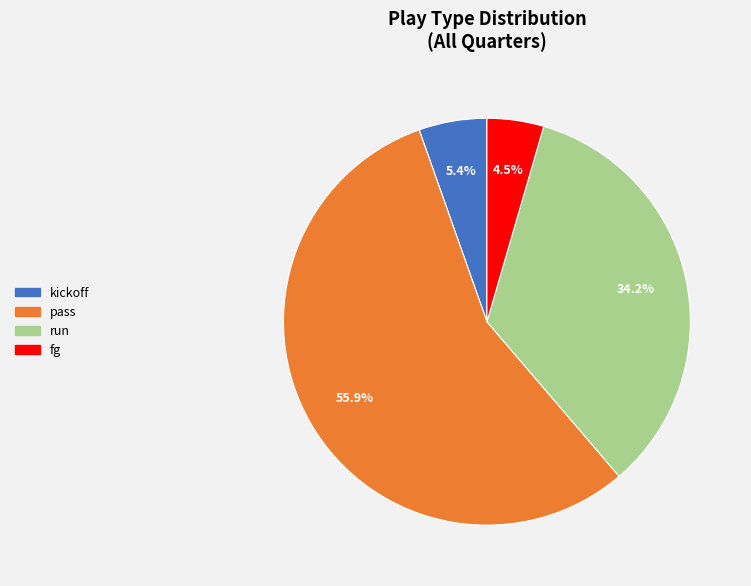

Is there any slice that represents more than half of the pie?

Yes